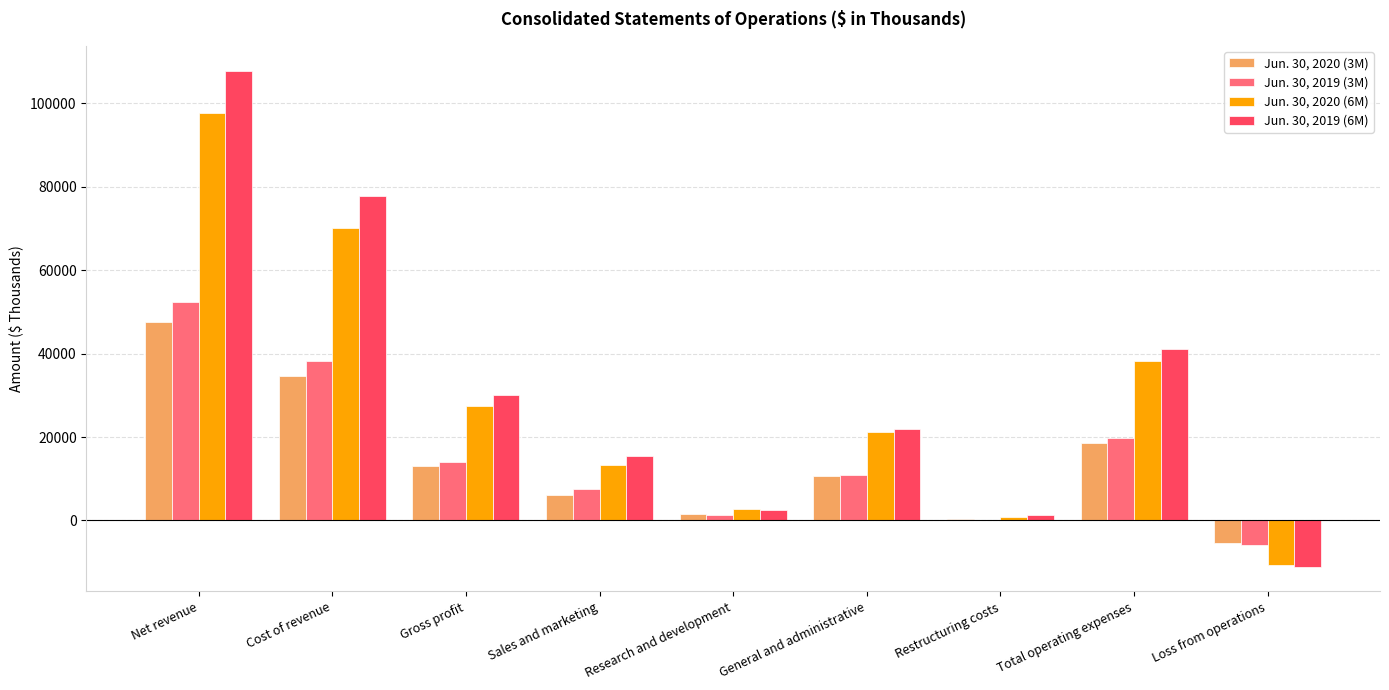

Where is Jun. 30, 2020 (3M) nearest to the value 21059?

Total operating expenses